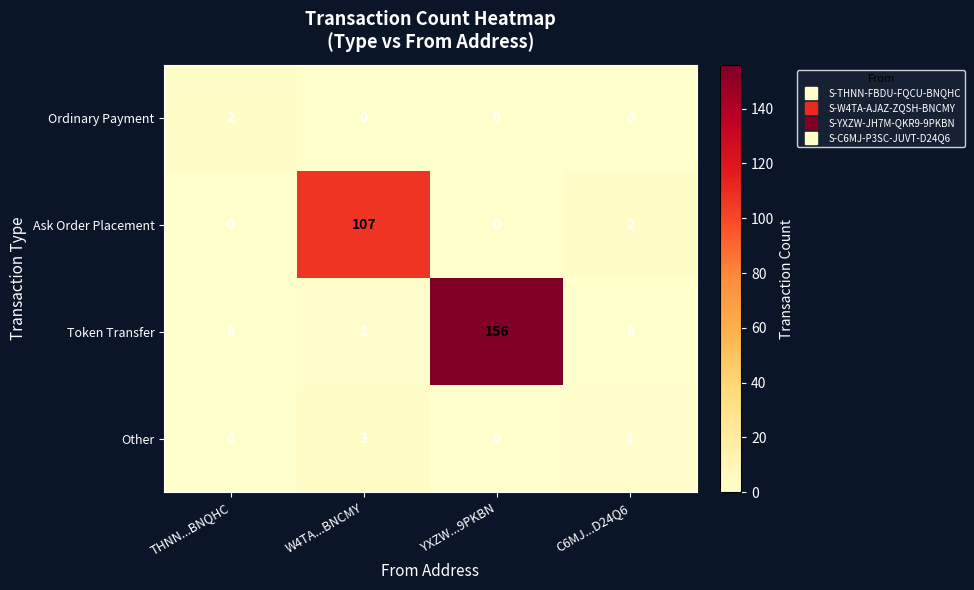

Between YXZW...9PKBN and C6MJ...D24Q6, which series saw the biggest shift?

Token Transfer